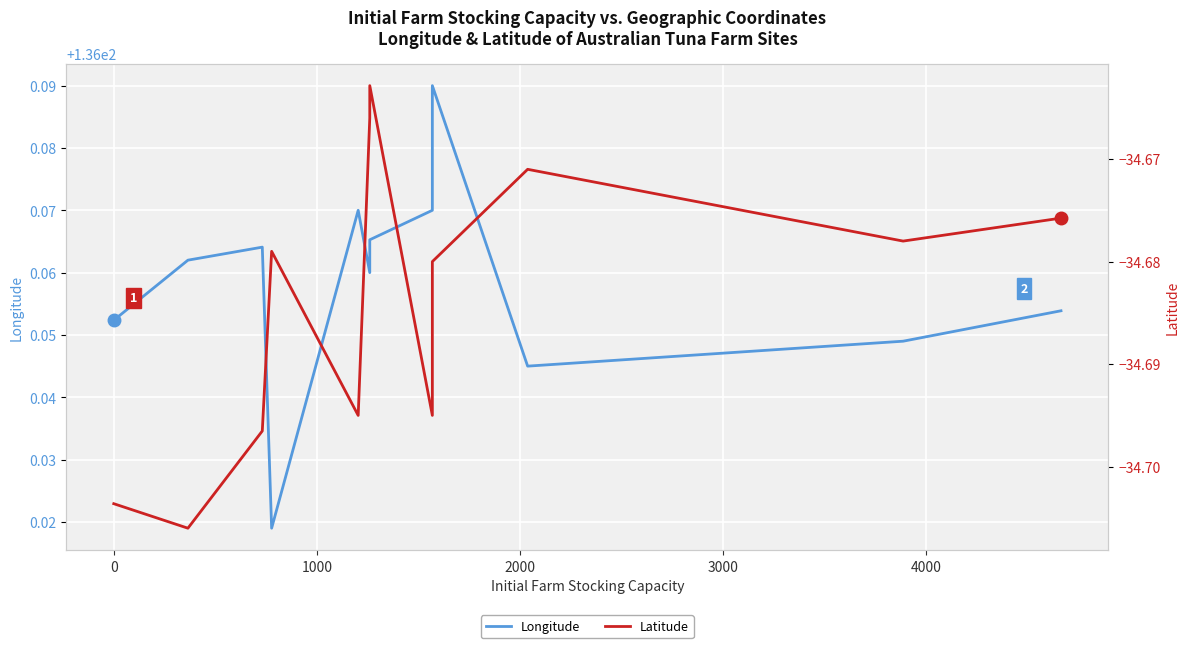

What is the minimum value shown in the chart?

-34.7